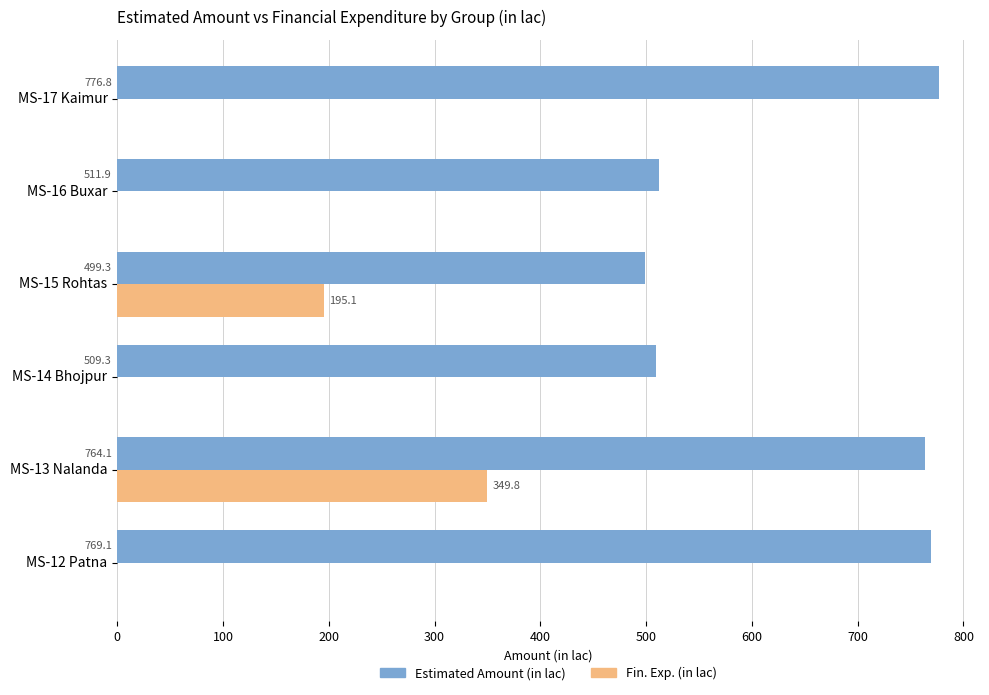

Read the Fin. Exp. (in lac) value at MS-13 Nalanda.

349.8